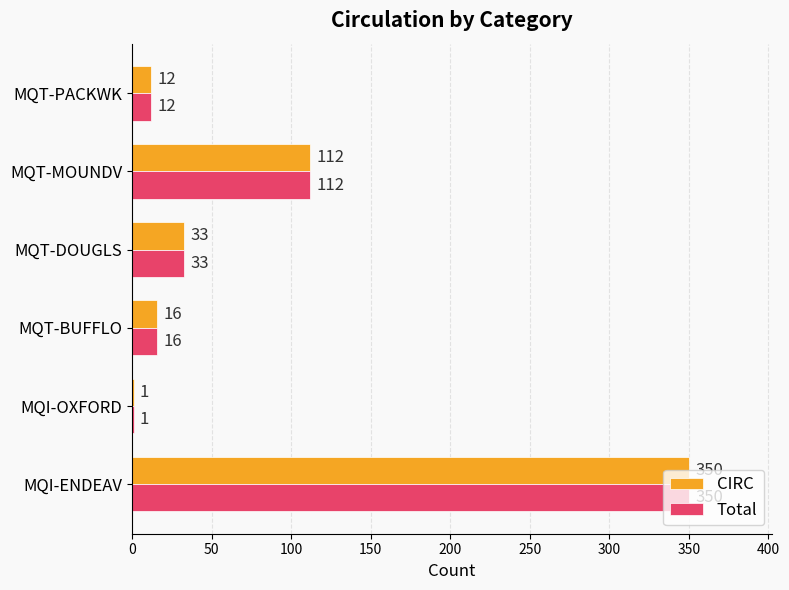

What is the approximate value of CIRC at MQI-ENDEAV?

350